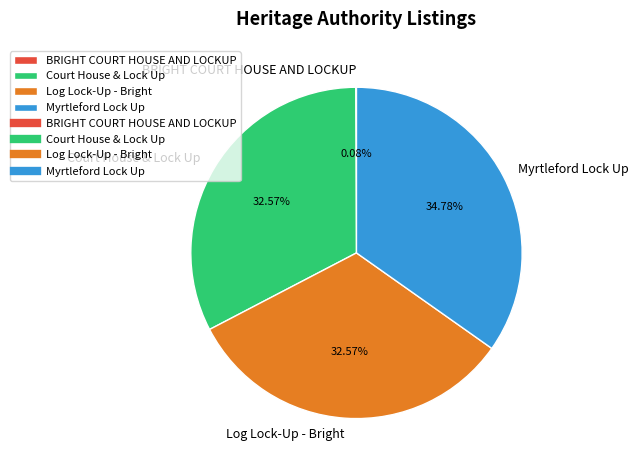

To the nearest percent, what percentage of the pie is Log Lock-Up - Bright?

33%